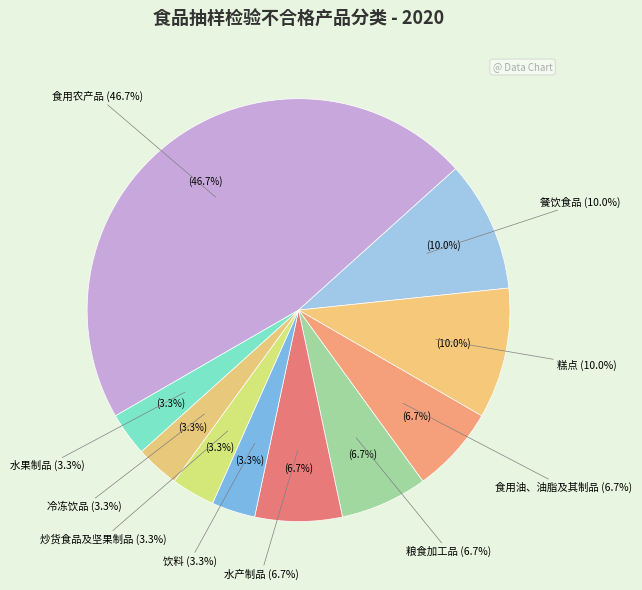

To the nearest percent, what is the difference between the largest and smallest slice percentages?

43%